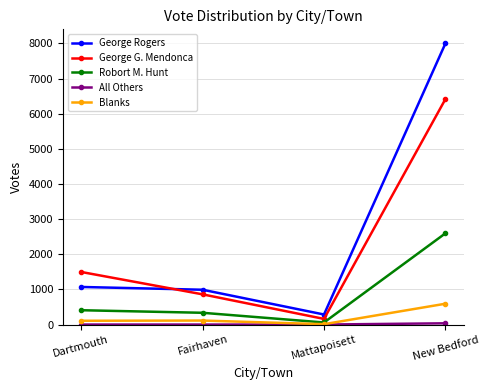

What is the difference between the maximum and minimum values in the George Rogers series?

7715